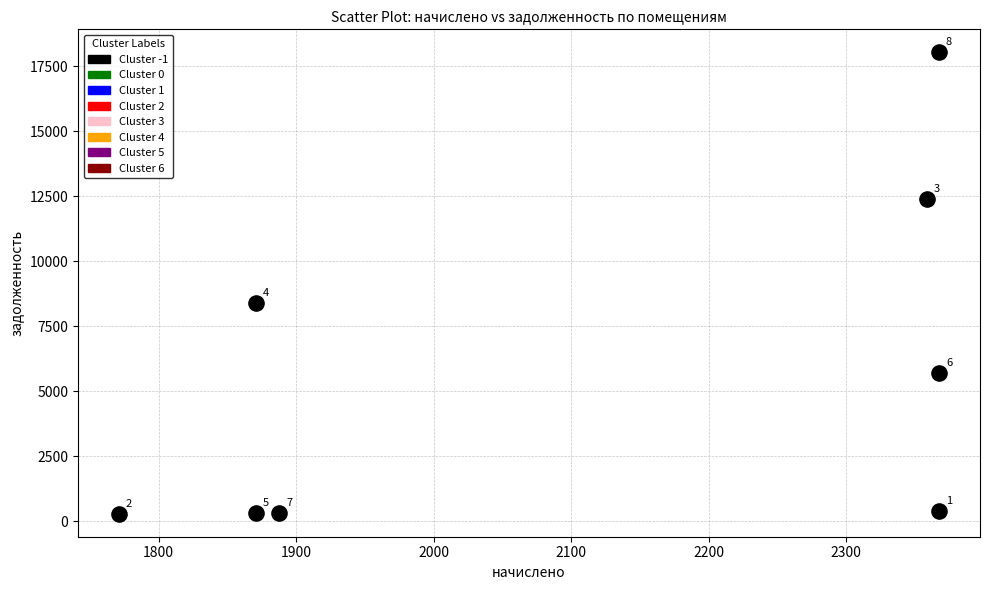

What is the range of X values (max minus min)?

596.2